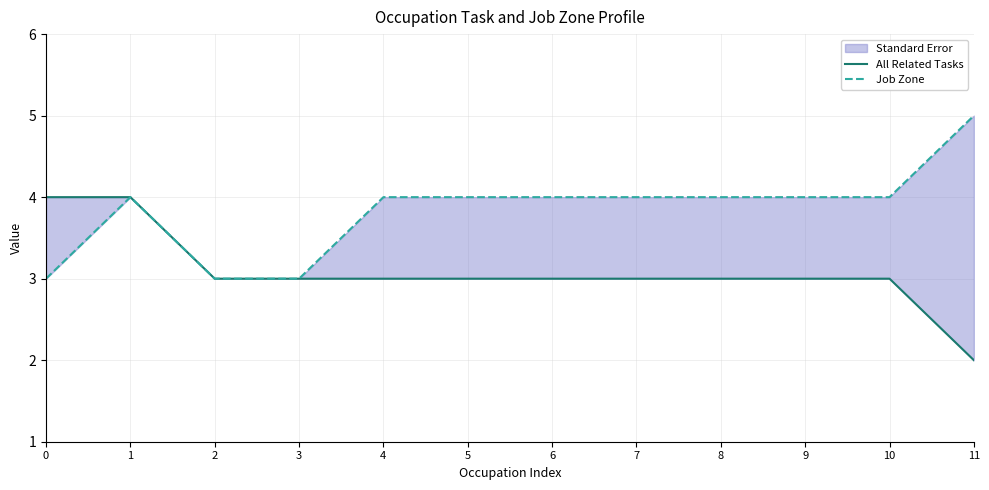

Rank the series by their average value, from highest to lowest.

Job Zone, All Related Tasks